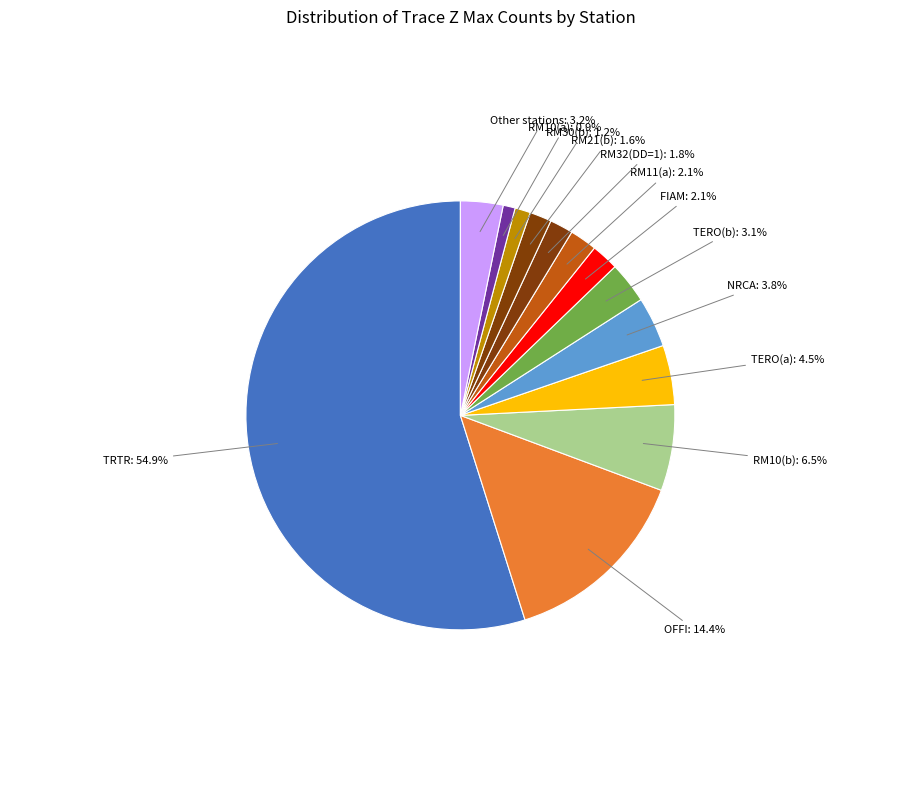

Is there any slice that represents more than half of the pie?

Yes